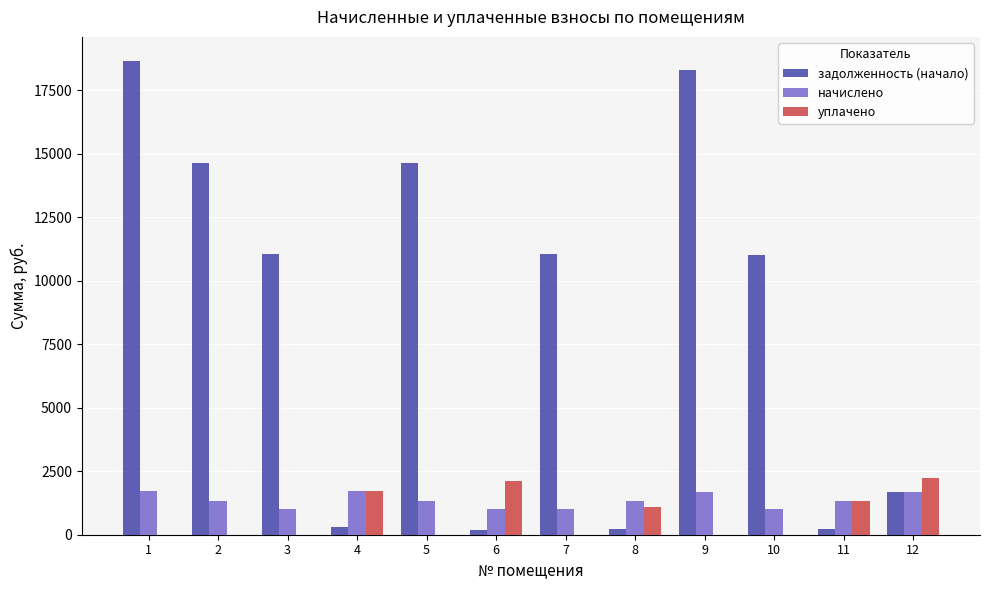

The value of задолженность (начало) at 5 is 6196.5. True or false?

False